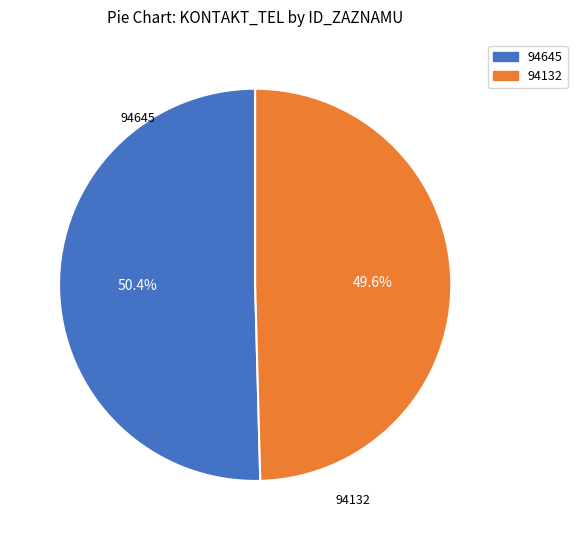

Count the number of slices in the pie.

2